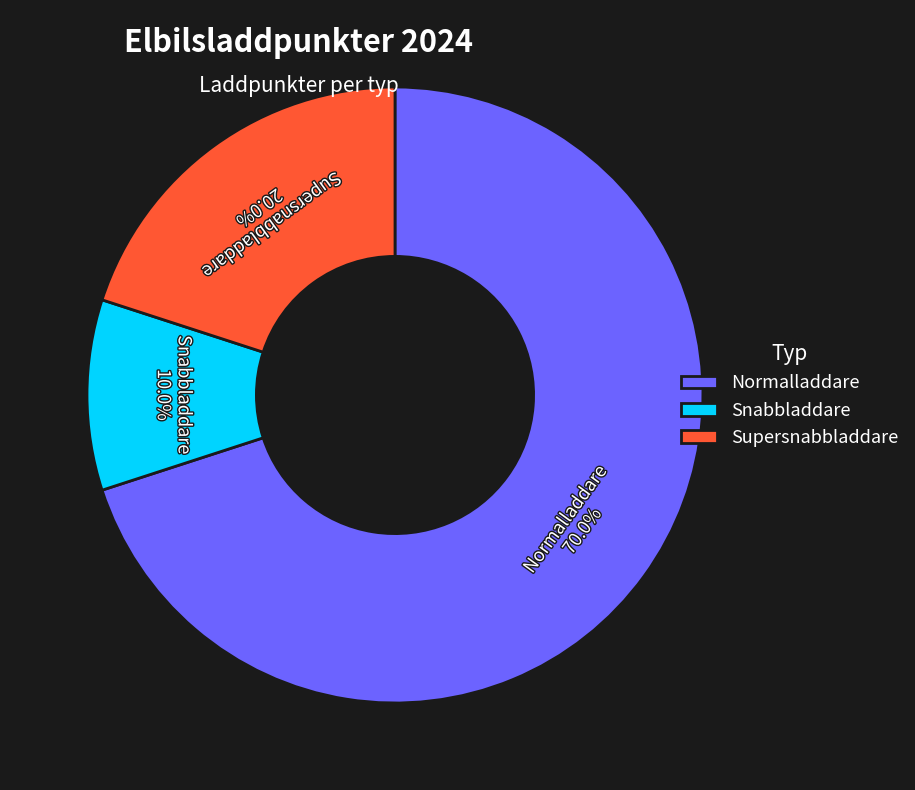

True or false: Normalladdare accounts for 70% of the total.

True